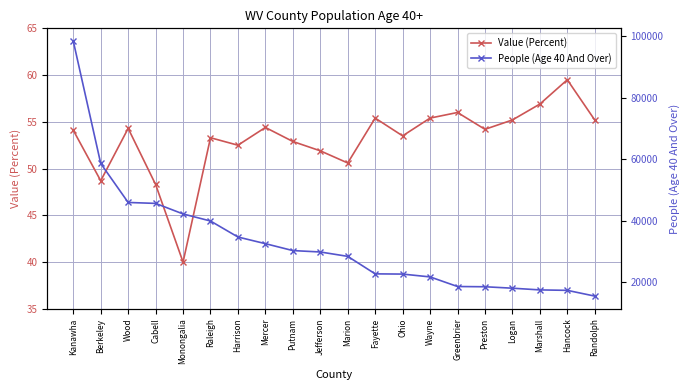

List the series in order of their overall mean, lowest first.

Value (Percent), People (Age 40 And Over)